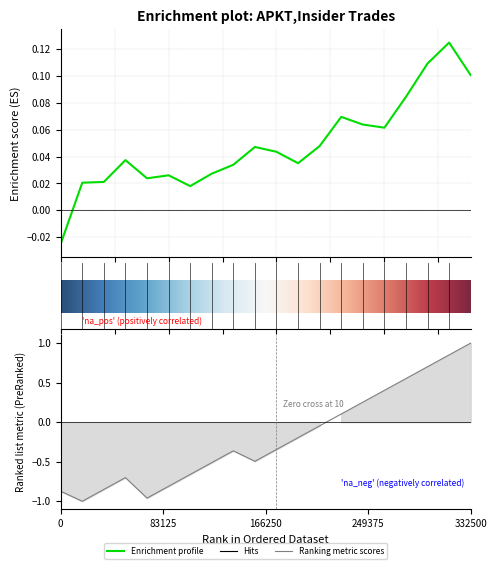

Is this an area chart (filled region under the line)?

No